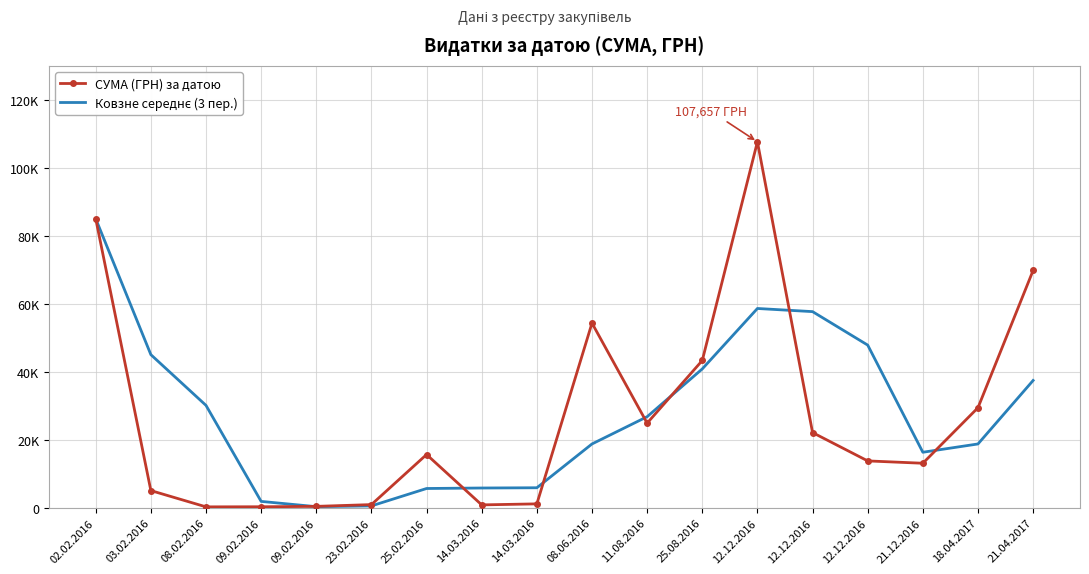

List the series in order of their overall mean, highest first.

Ковзне середнє (3 пер.), СУМА (ГРН) за датою